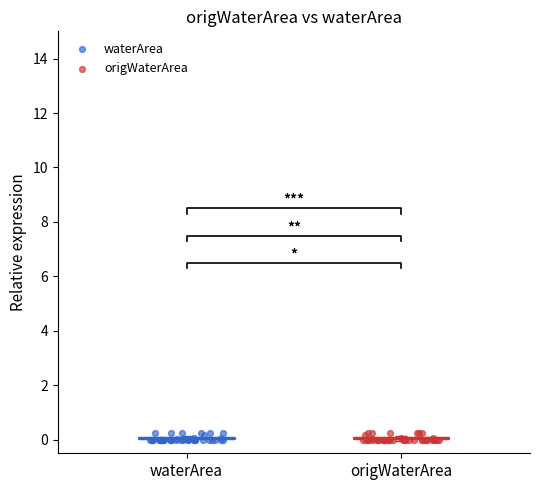

What are all the series names shown in the legend?

waterArea, origWaterArea